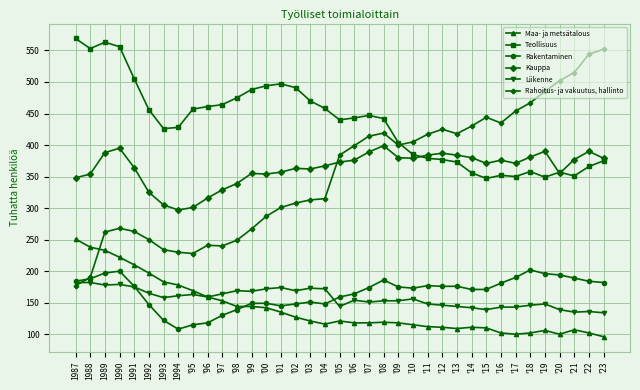

What is the label of the 35th point from the left?

'21